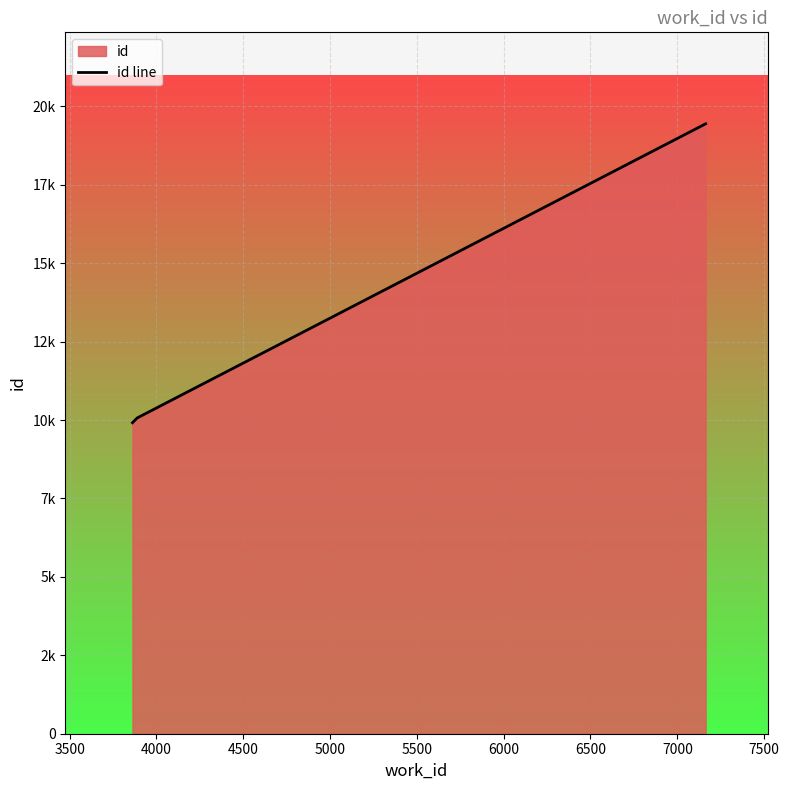

What is the average value?

13140